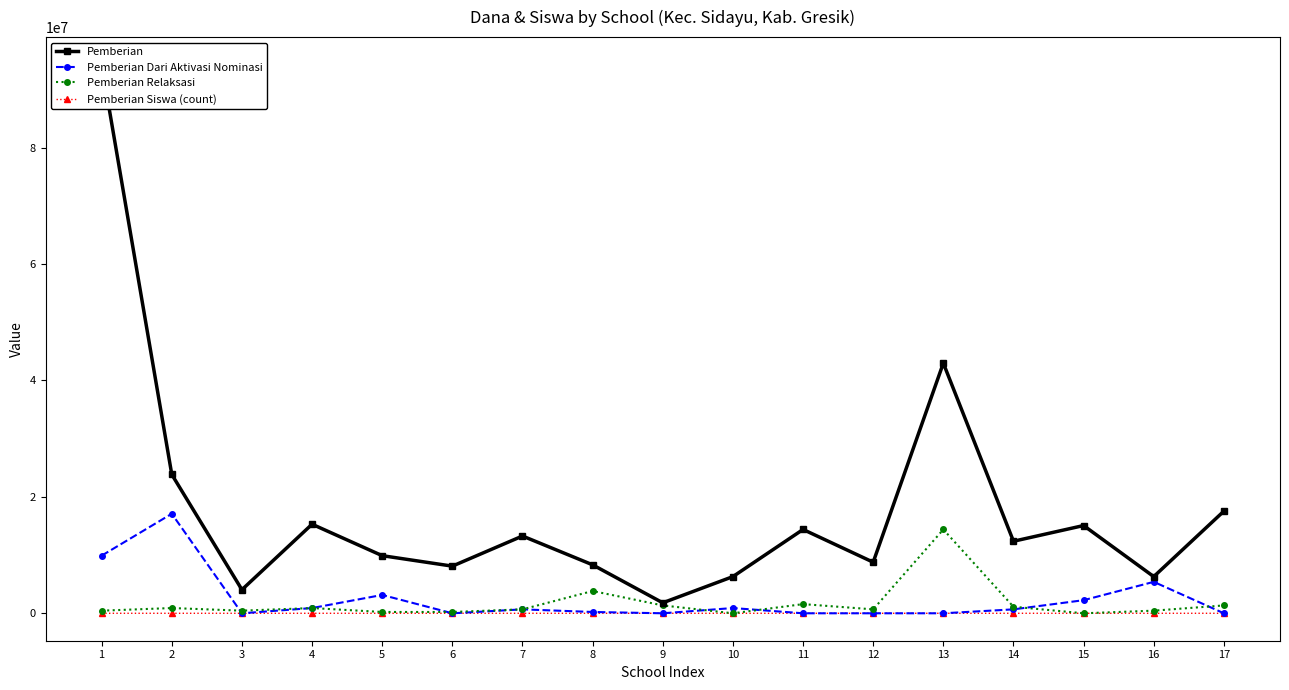

Reading left to right, list all the values displayed in this chart.

Pemberian: 1=94275000	2=23850000	3=4050000	4=15300000	5=9900000	6=8100000	7=13275000	8=8325000	9=1800000	10=6300000	11=14400000	12=8775000	13=42975000	14=12375000	15=15075000	16=6300000	17=17550000
Pemberian Dari Aktivasi Nominasi: 1=9900000	2=17100000	3=0	4=900000	5=3150000	6=0	7=675000	8=225000	9=0	10=900000	11=0	12=0	13=0	14=675000	15=2250000	16=5400000	17=0
Pemberian Relaksasi: 1=450000	2=900000	3=450000	4=900000	5=225000	6=225000	7=675000	8=3825000	9=1350000	10=0	11=1575000	12=675000	13=14400000	14=1125000	15=0	16=450000	17=1350000
Pemberian Siswa (count): 1=214	2=60	3=9	4=38	5=24	6=19	7=32	8=21	9=5	10=16	11=34	12=21	13=104	14=30	15=37	16=15	17=46